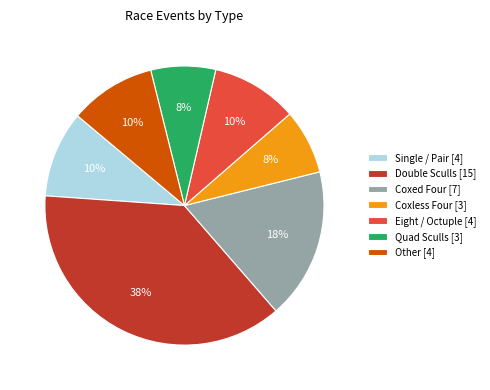

Is it true that Coxed Four [7] is 25% of the pie?

False